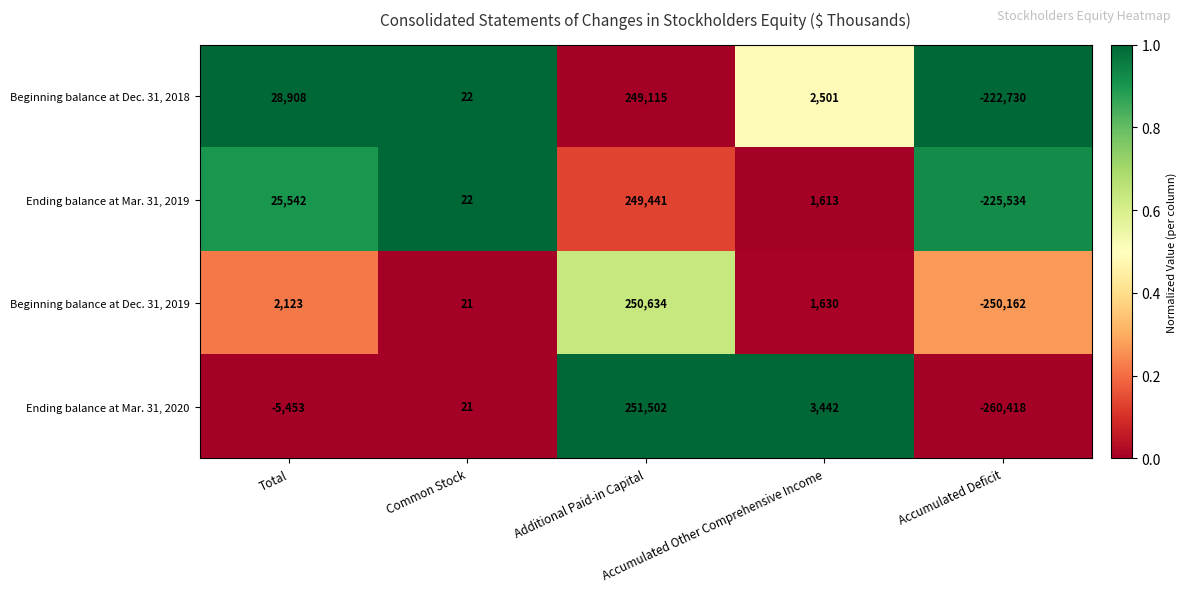

What is the minimum value shown in the chart?

-260418